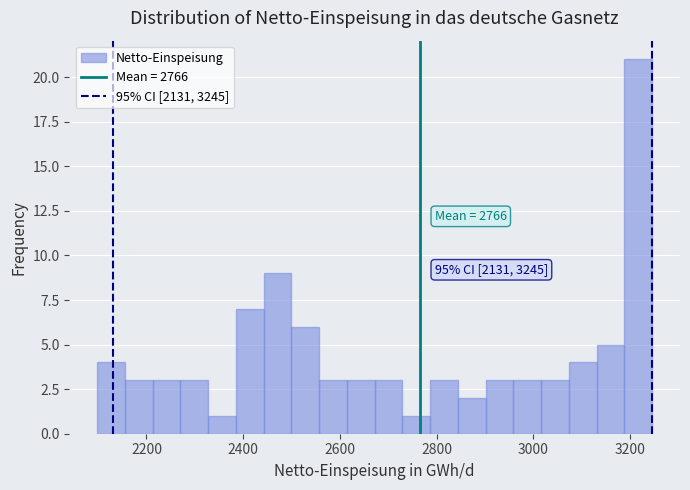

Read against the x-axis, roughly where is the centre of the tallest bar?

3220